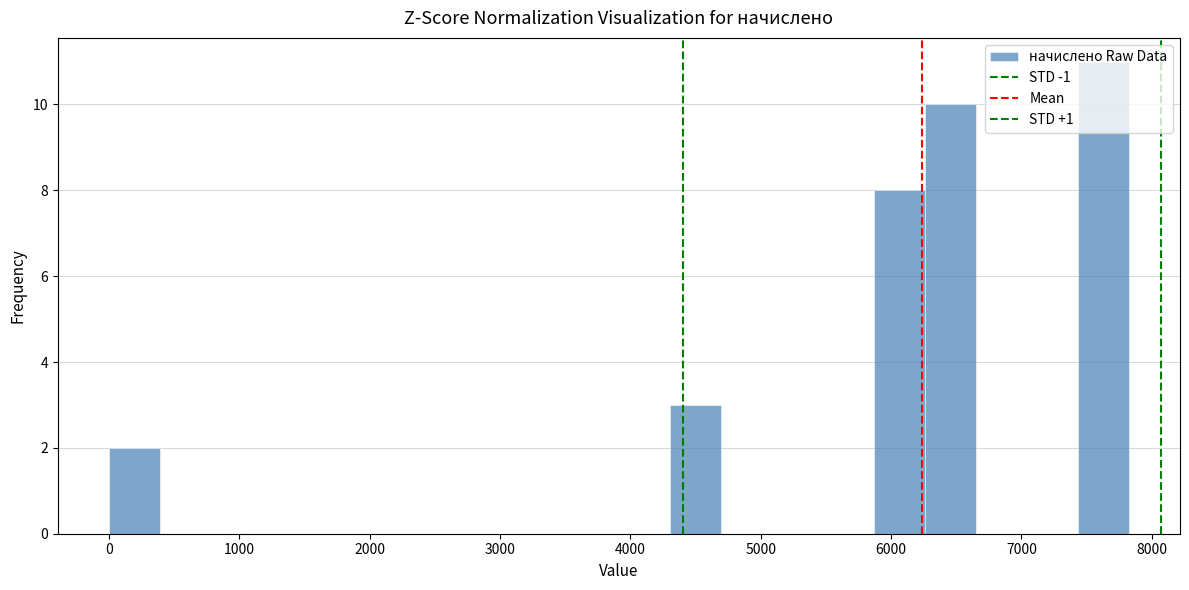

Around what value on the x-axis is the tallest bar? Give the approximate position of its centre, as read against the axis.

7600